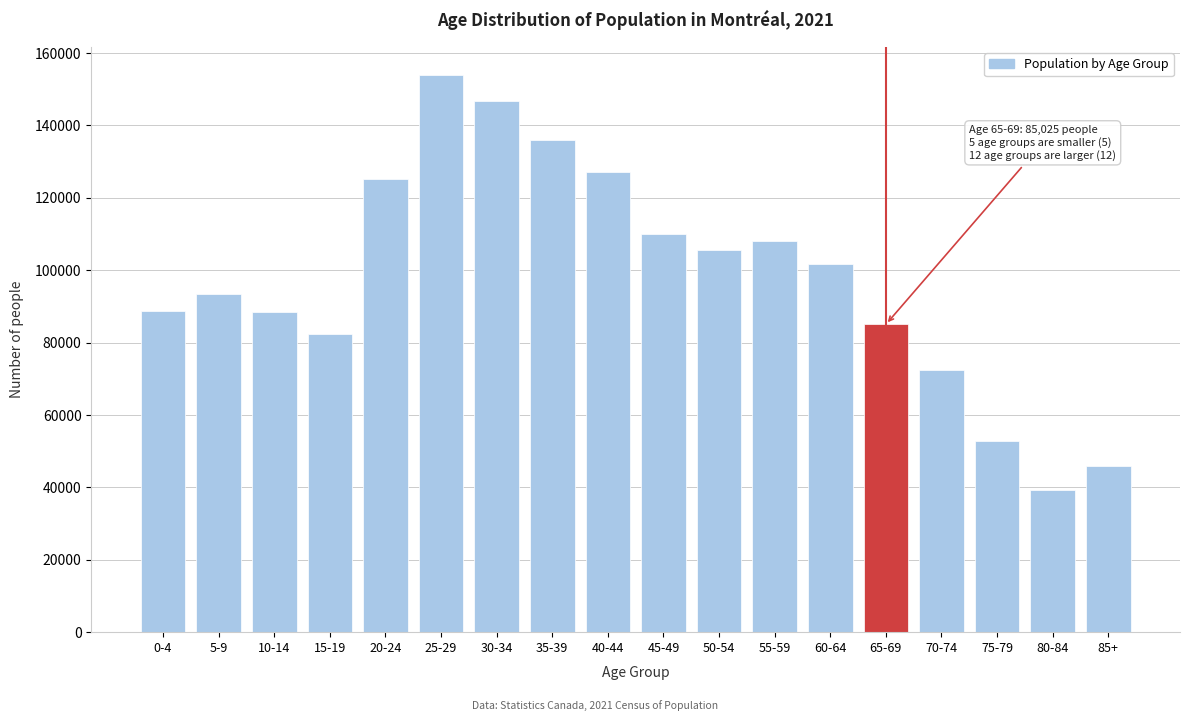

What value does the data have at 30-34, to the nearest 50?

146850